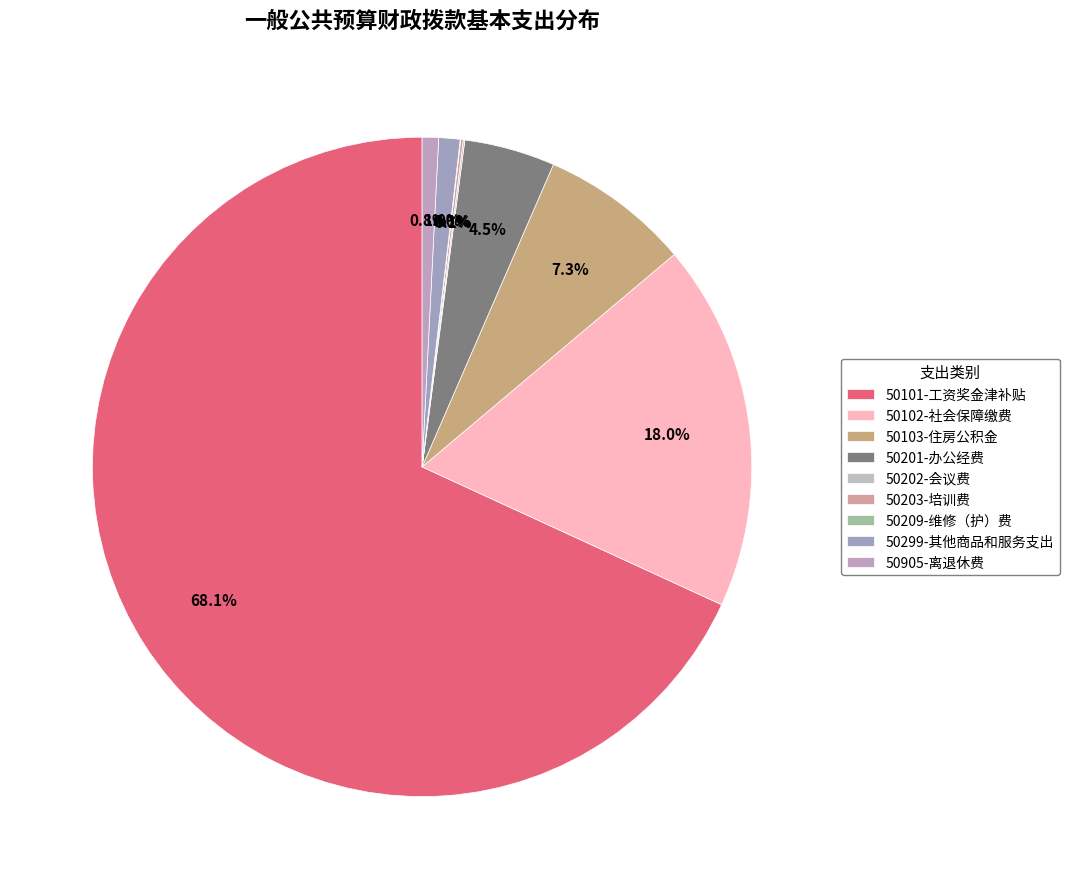

What percentage is the 50101-工资奖金津补贴 slice, to the nearest percent?

68%